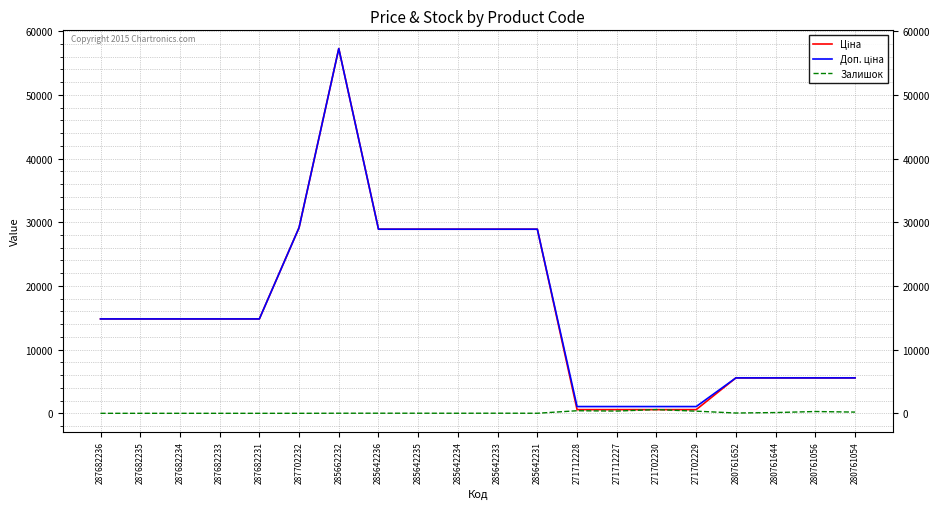

What is the total value across all series at 287682233?

29635.2